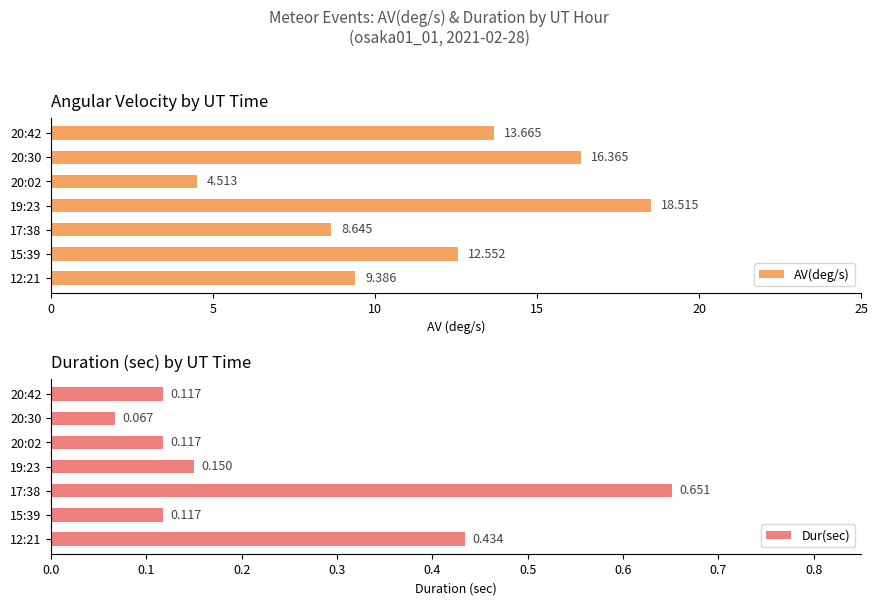

What is the value of the AV(deg/s) bar at the 7th from the left?

13.7